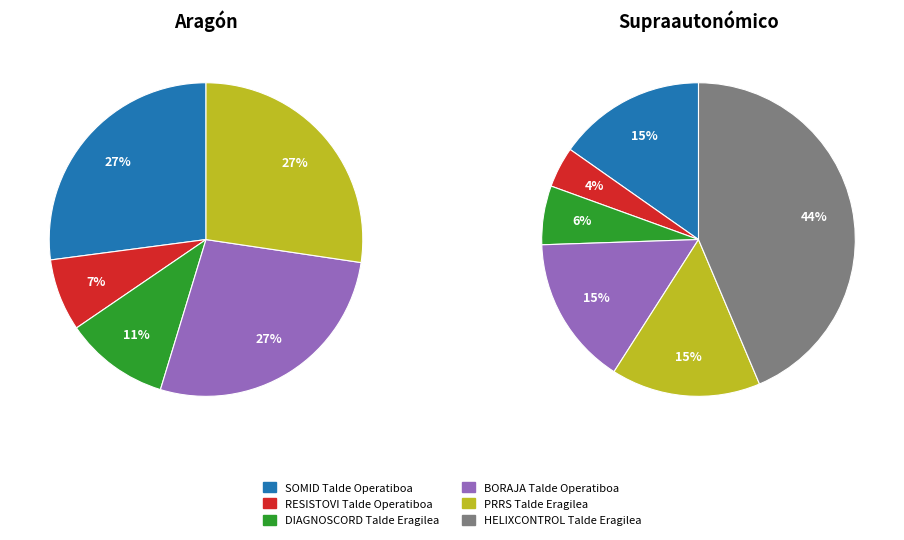

To the nearest percent, what portion does BORAJA represent?

15%